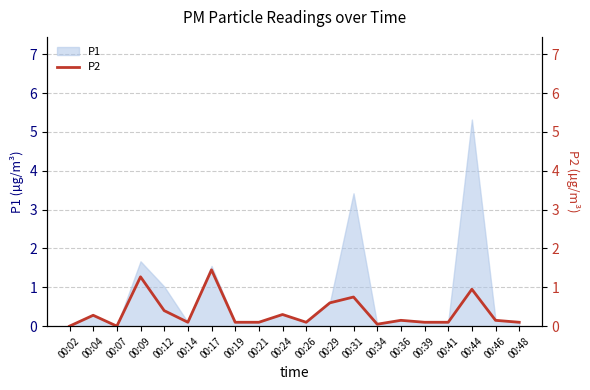

What is the average value?

0.4